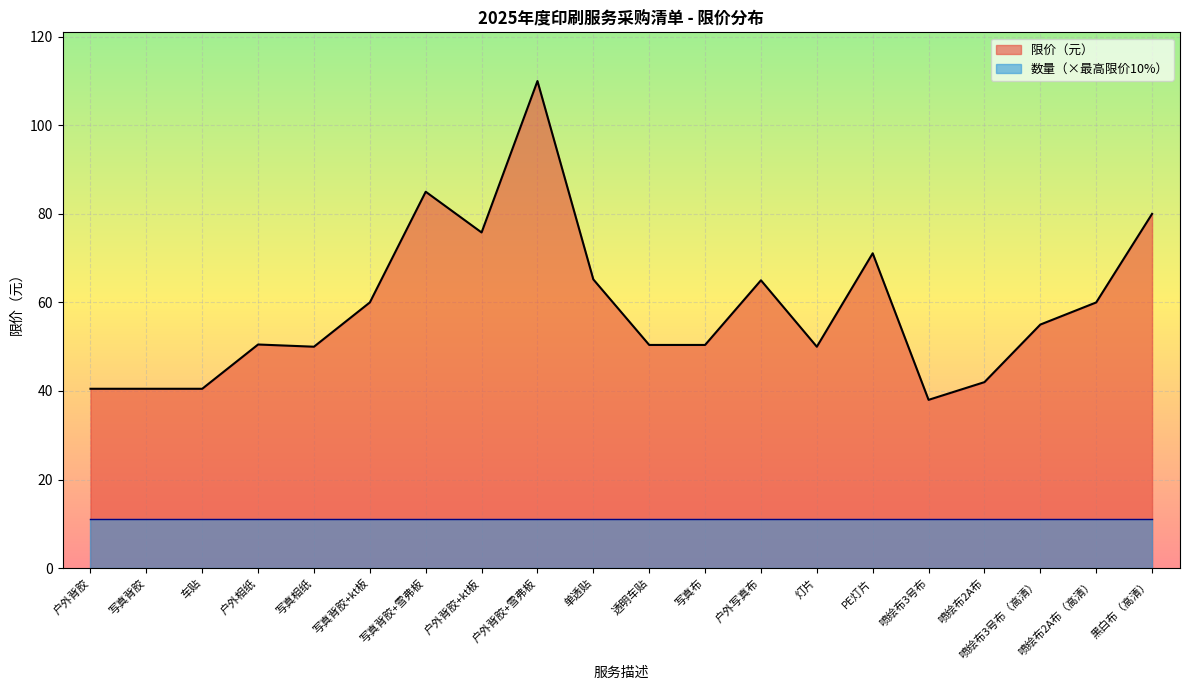

Reading left to right, extract all data points from this chart.

户外背胶=40.5	写真背胶=40.5	车贴=40.5	户外相纸=50.5	写真相纸=50.0	写真背胶+kt板=60.0	写真背胶+雪弗板=85.0	户外背胶+kt板=75.8	户外背胶+雪弗板=110.0	单透贴=65.2	透明车贴=50.4	写真布=50.4	户外写真布=65.0	灯片=50.0	PE灯片=71.1	喷绘布3号布=38.0	喷绘布2A布=42.0	喷绘布3号布（高清）=55.0	喷绘布2A布（高清）=60.0	黑白布（高清）=80.0